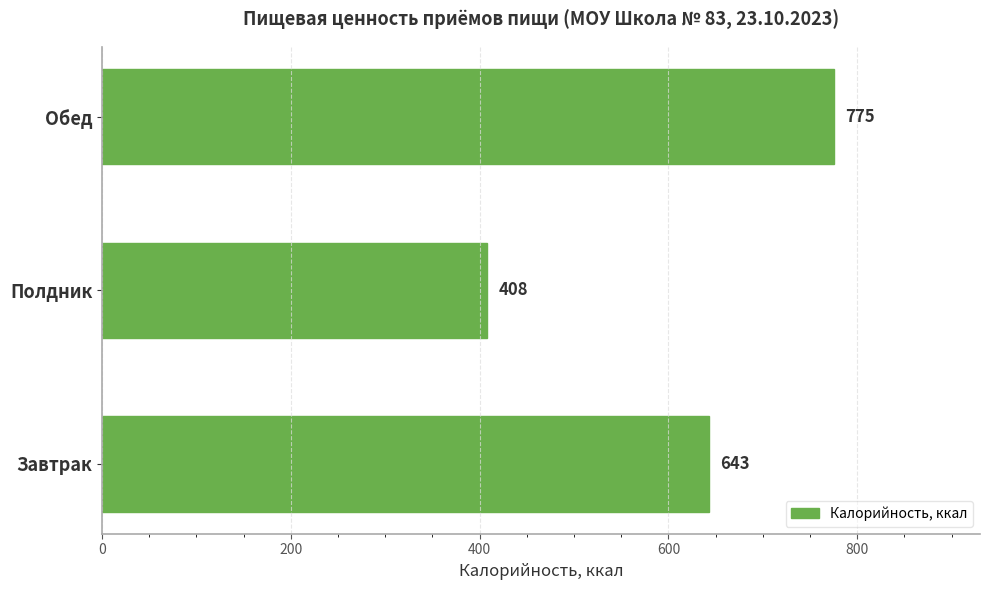

The value at Завтрак is 643. True or false?

True